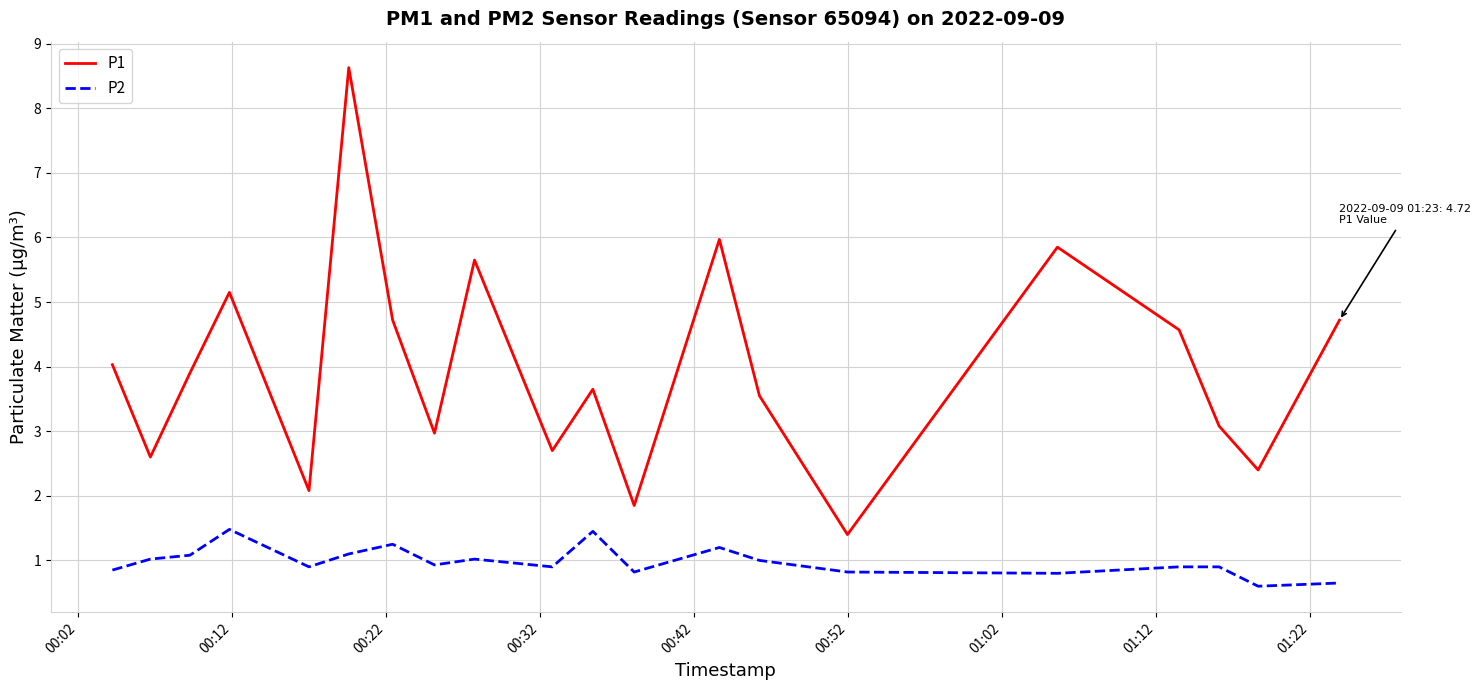

Rank the series by their maximum value, from lowest to highest.

P2, P1